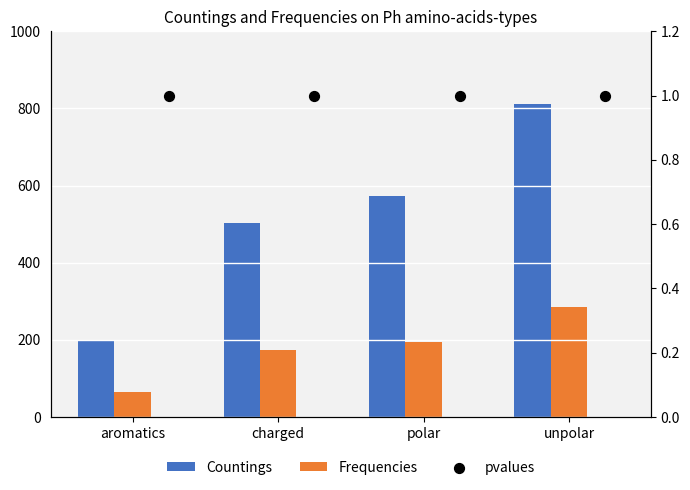

What are all the series names shown in the legend?

Countings, Frequencies, pvalues